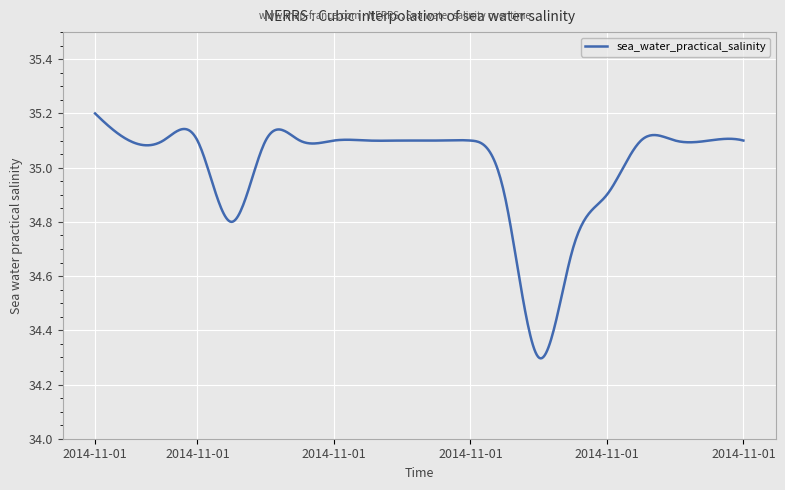

What is the difference between the maximum and minimum values?

0.9